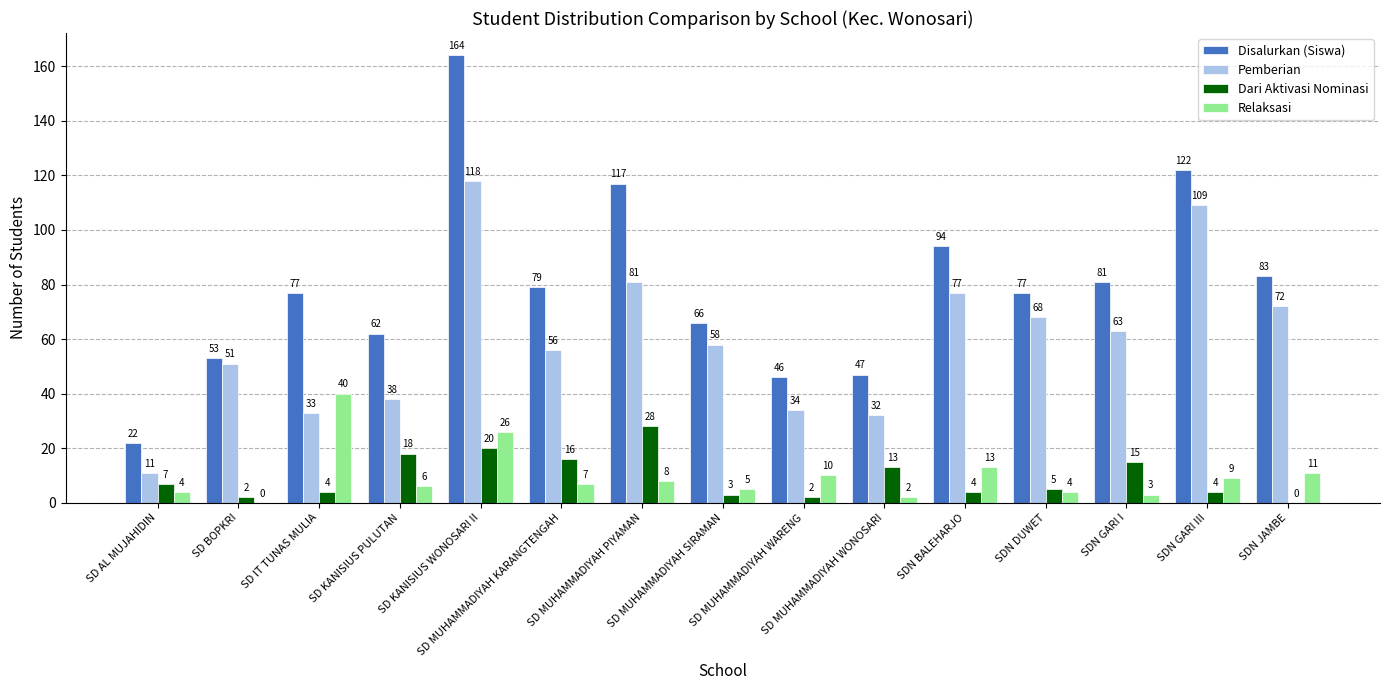

Which series has the largest total across all categories?

Disalurkan (Siswa)